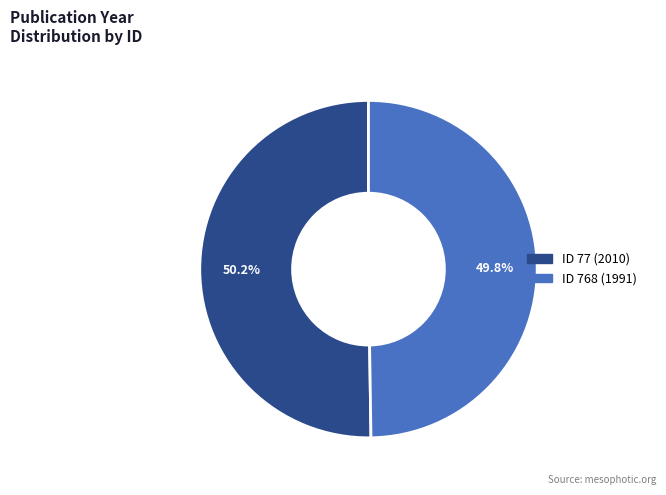

Does any single category account for the majority?

Yes